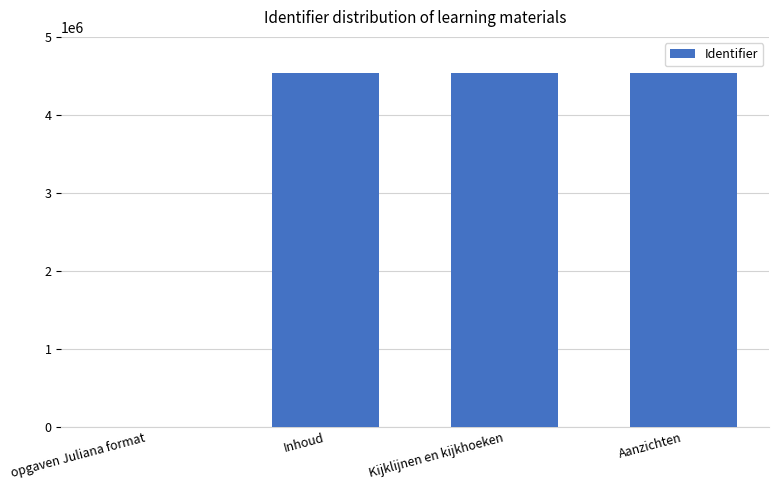

What is the sum of all values?

13609338